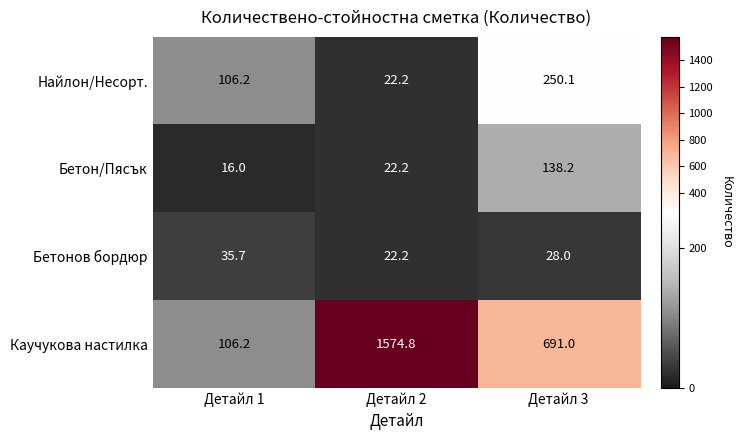

Reading left to right, list all the values displayed in this chart.

Найлон/Несорт.: Детайл 1=106.2	Детайл 2=22.2	Детайл 3=250.1
Бетон/Пясък: Детайл 1=16.0	Детайл 2=22.2	Детайл 3=138.2
Бетонов бордюр: Детайл 1=35.7	Детайл 2=22.2	Детайл 3=28.0
Каучукова настилка: Детайл 1=106.2	Детайл 2=1574.8	Детайл 3=691.0